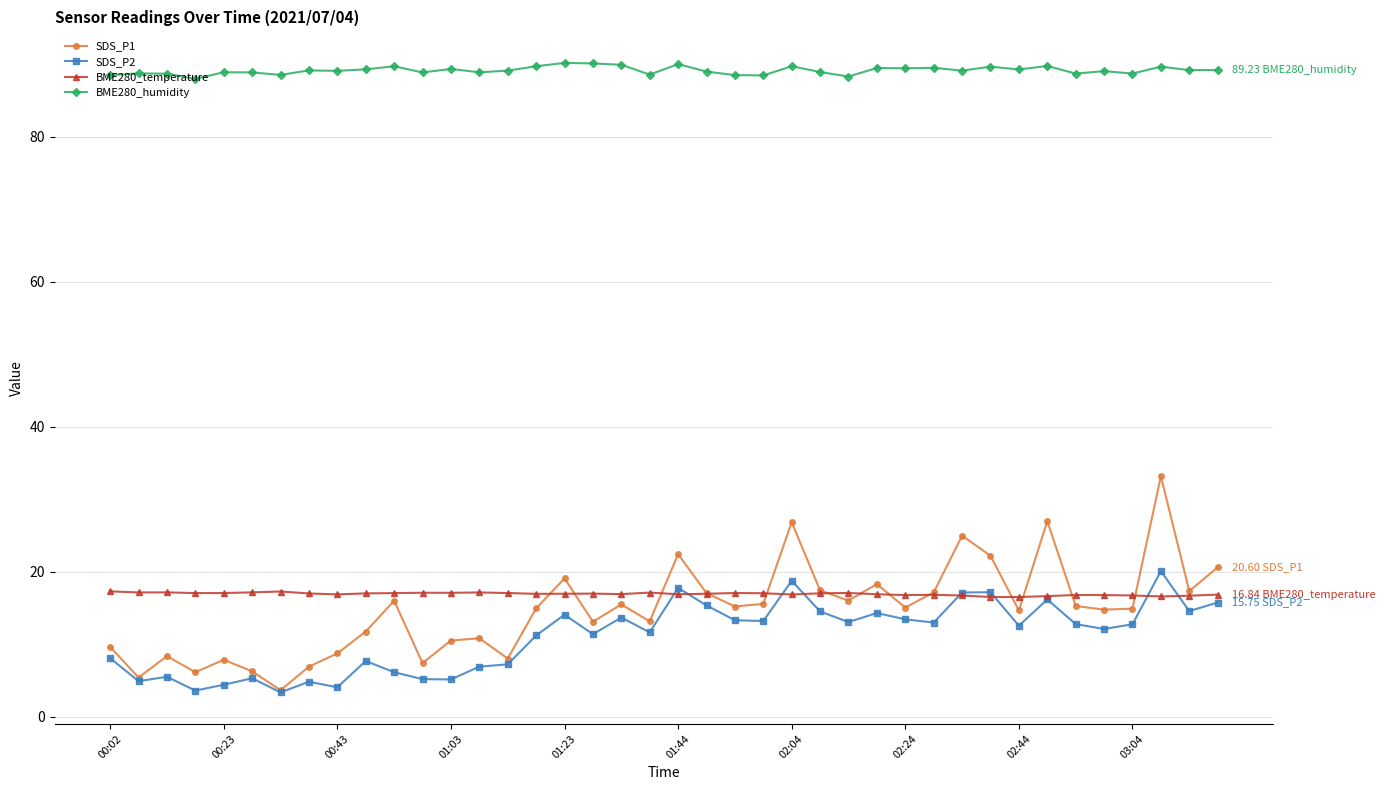

What is the value of the SDS_P2 point at the 8th from the left?

4.8